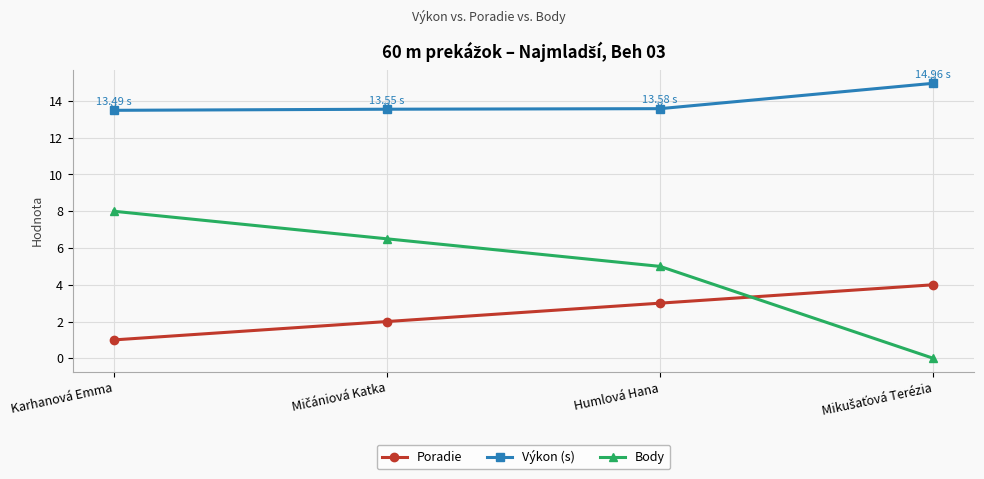

Where does the Body series first go above 6?

Karhanová Emma